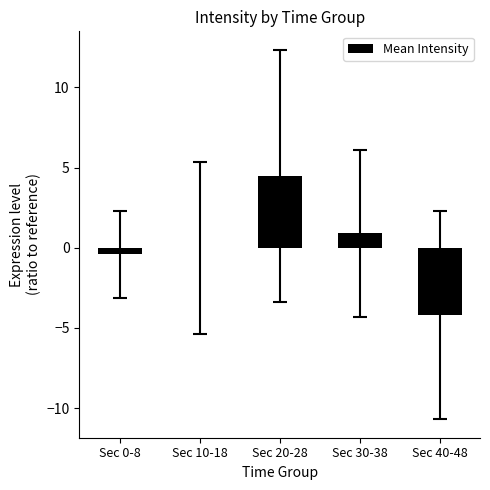

True or false: the data shows 4.5 at Sec 20-28.

True